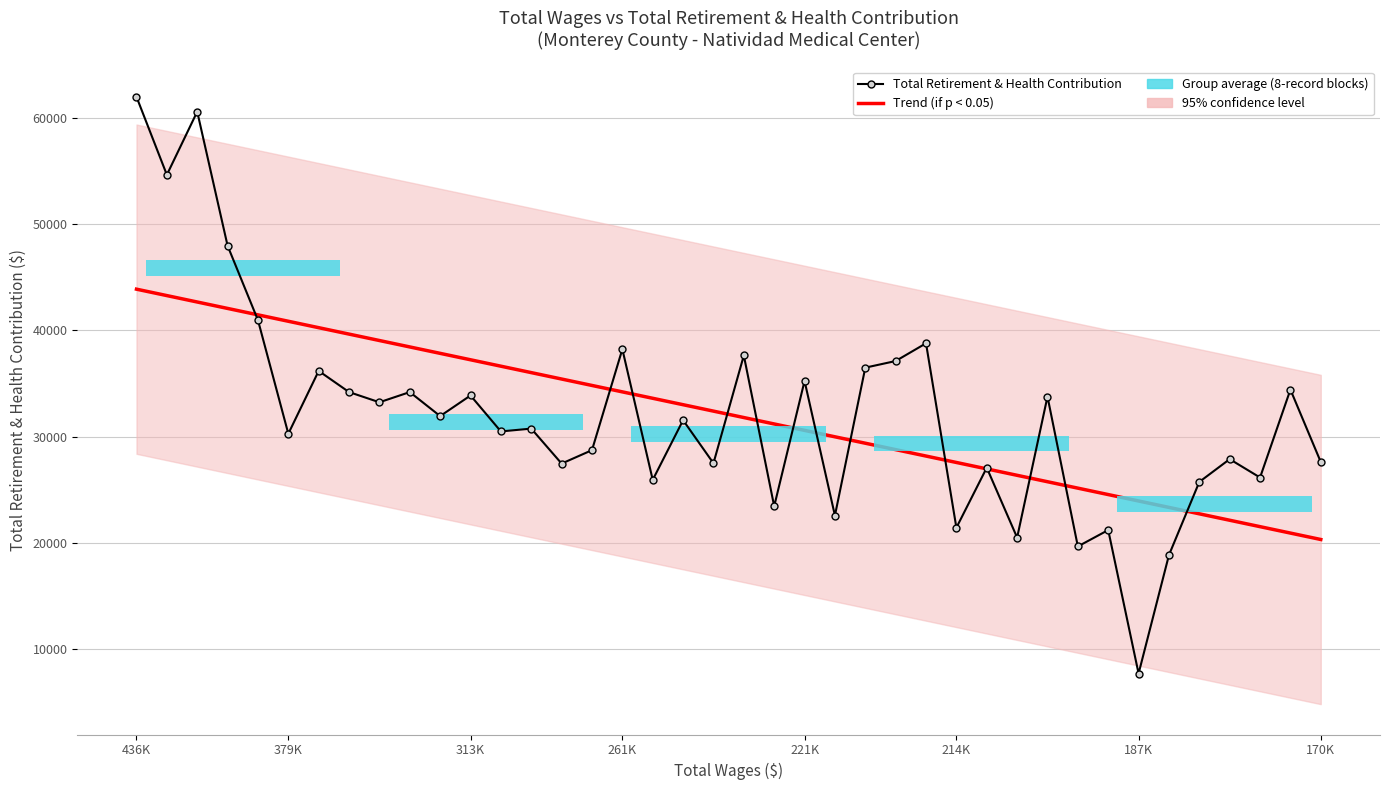

How many data points in Total Retirement & Health Contribution are above 31545?

19